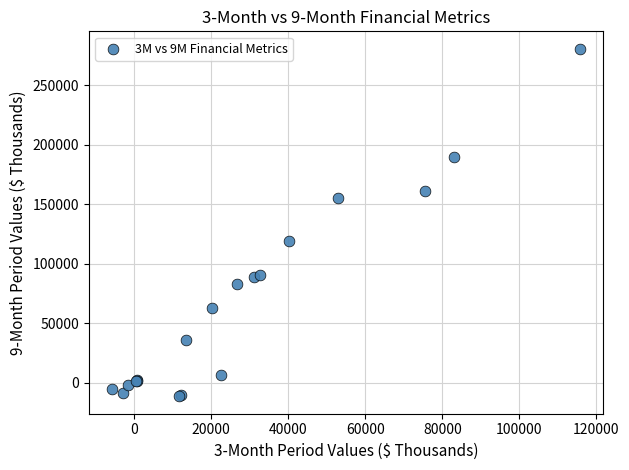

What Y value in the scatter plot is closest to 134601?

119379